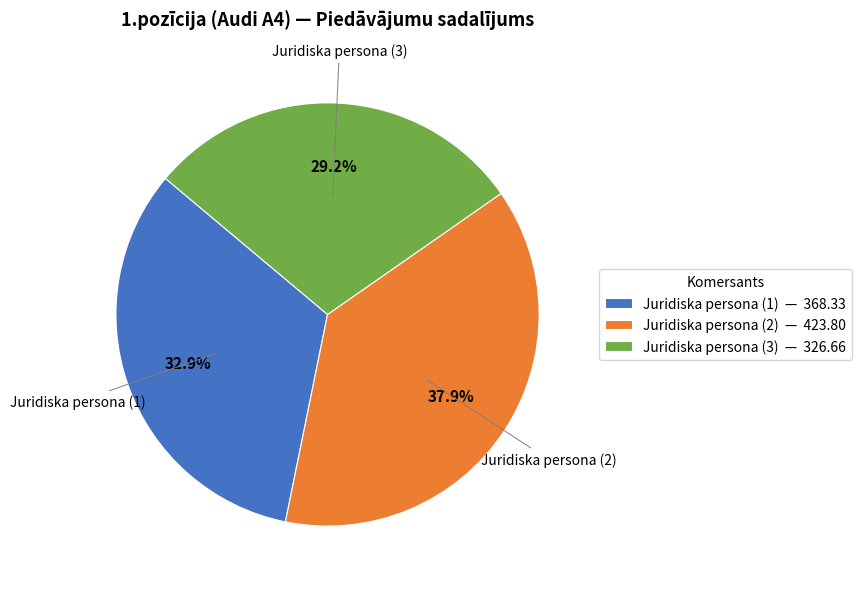

Rank the categories by value from highest to lowest.

Juridiska persona (2), Juridiska persona (1), Juridiska persona (3)